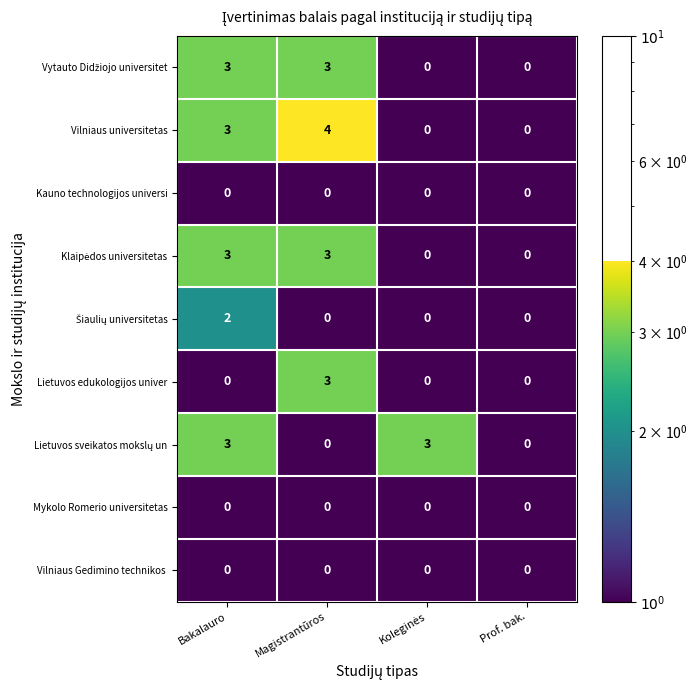

At which category does the chart reach its peak across all series?

Magistrantūros